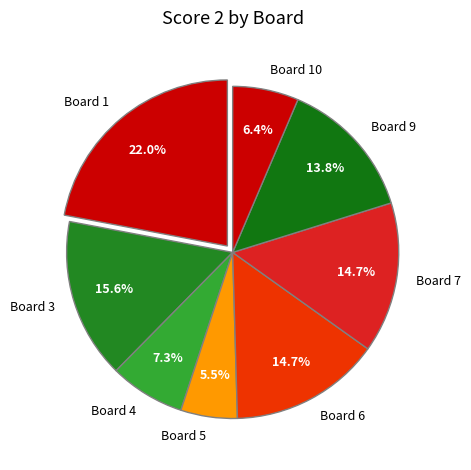

What is the total percentage of Board 10 and Board 3?

22.0%